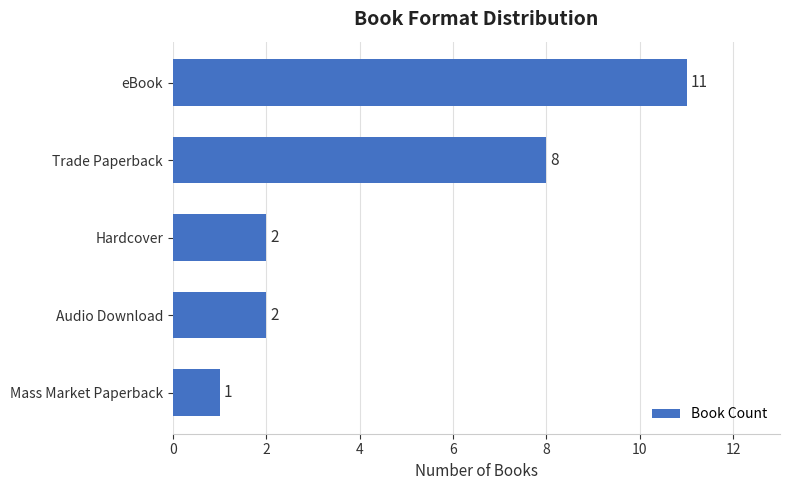

What is the value of the 1st bar from the top?

11